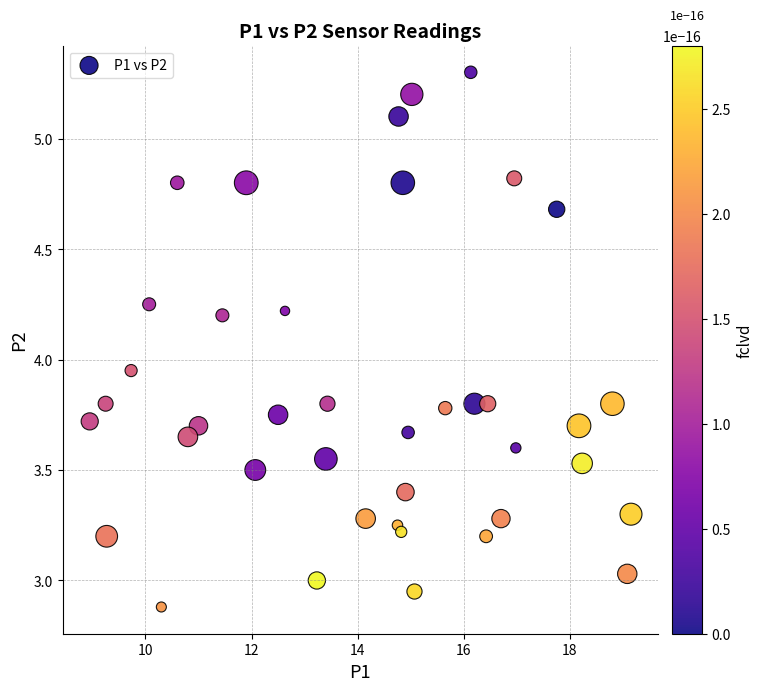

What is the range of Y values (max minus min)?

2.4